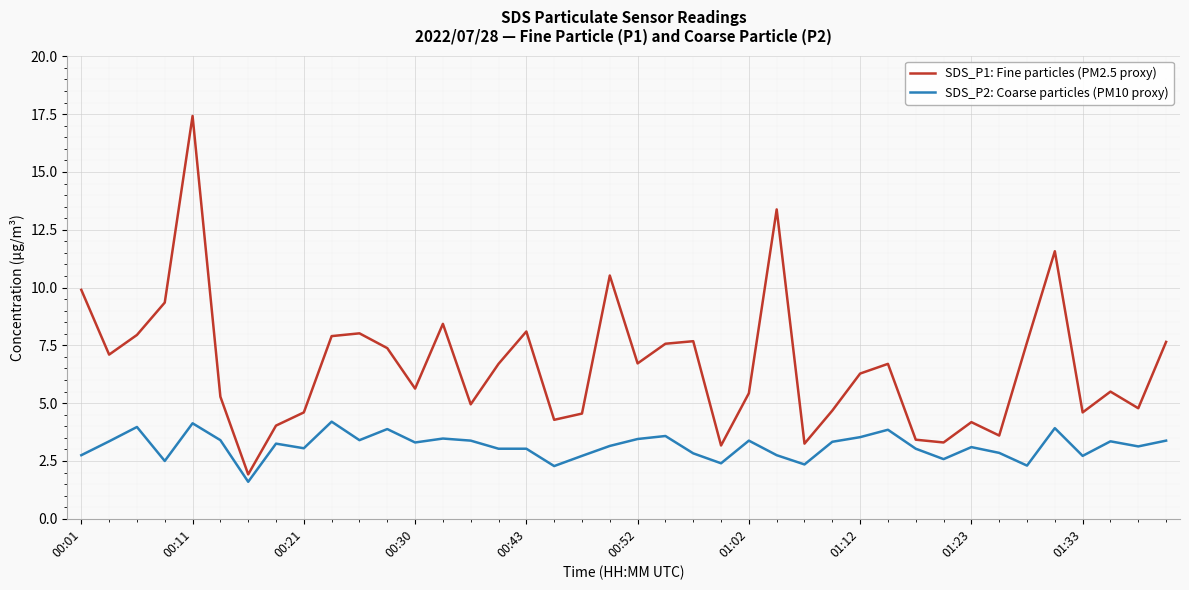

What is the difference between the maximum and minimum values in the SDS_P1: Fine particles (PM2.5 proxy) series?

15.5